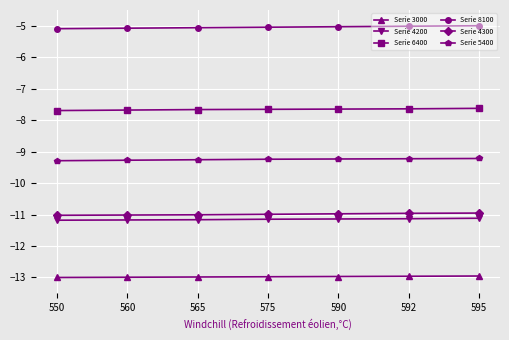

What is the difference between the maximum and second lowest values in the Serie 5400 series?

0.1